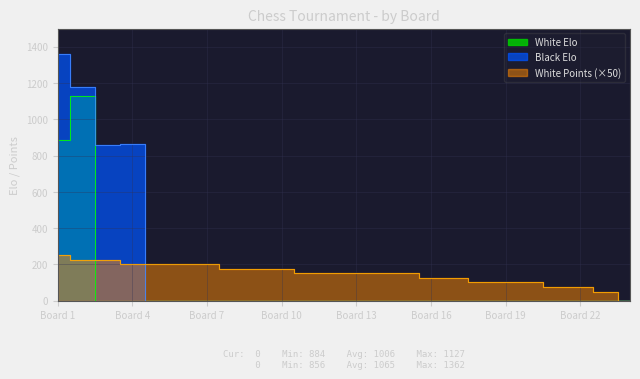

How many positive values does the Black Elo series have?

4